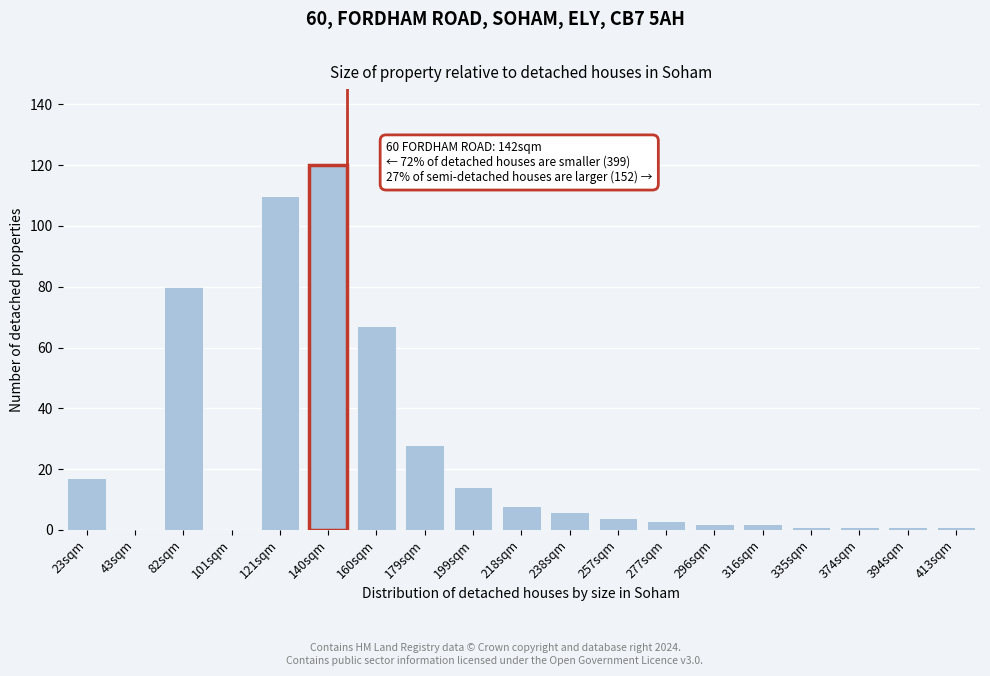

Reading right to left, list all the values displayed in this chart.

413sqm=1	394sqm=1	374sqm=1	335sqm=1	316sqm=2	296sqm=2	277sqm=3	257sqm=4	238sqm=6	218sqm=8	199sqm=14	179sqm=28	160sqm=67	140sqm=120	121sqm=110	101sqm=0	82sqm=80	43sqm=0	23sqm=17